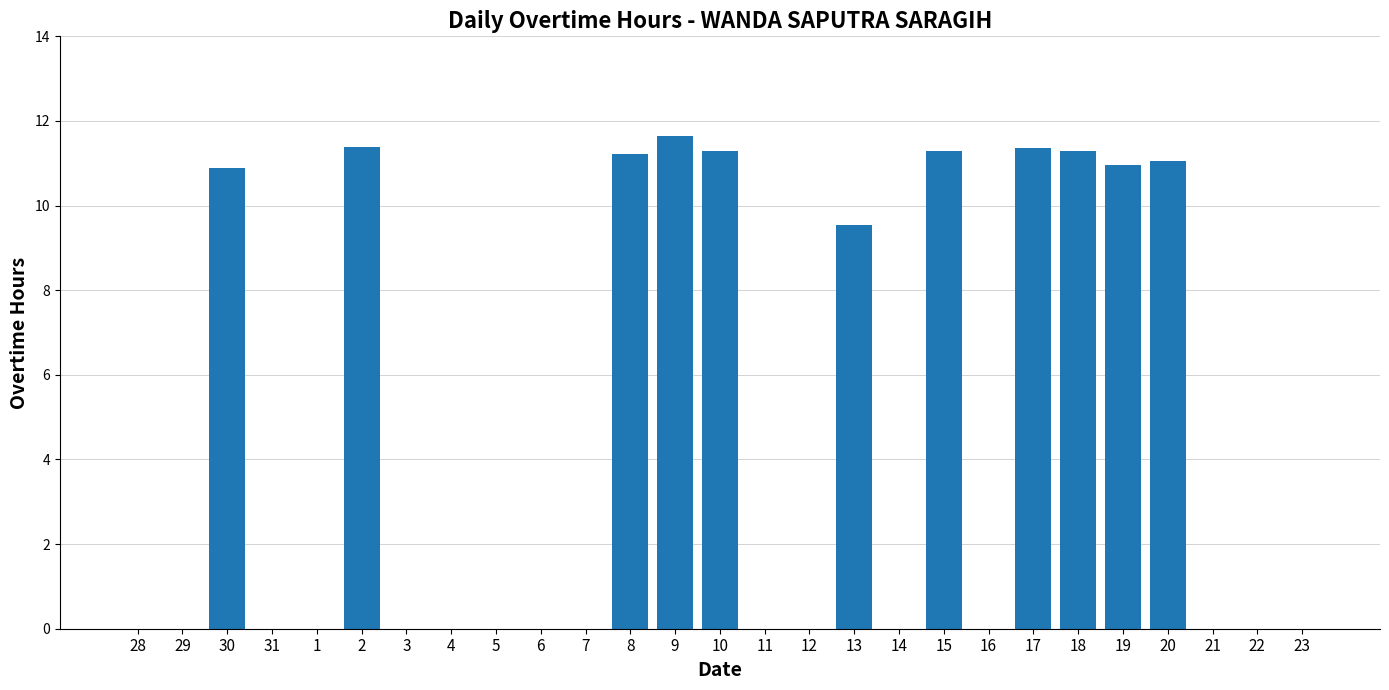

Is it true that the value at 11 is -6.8?

False